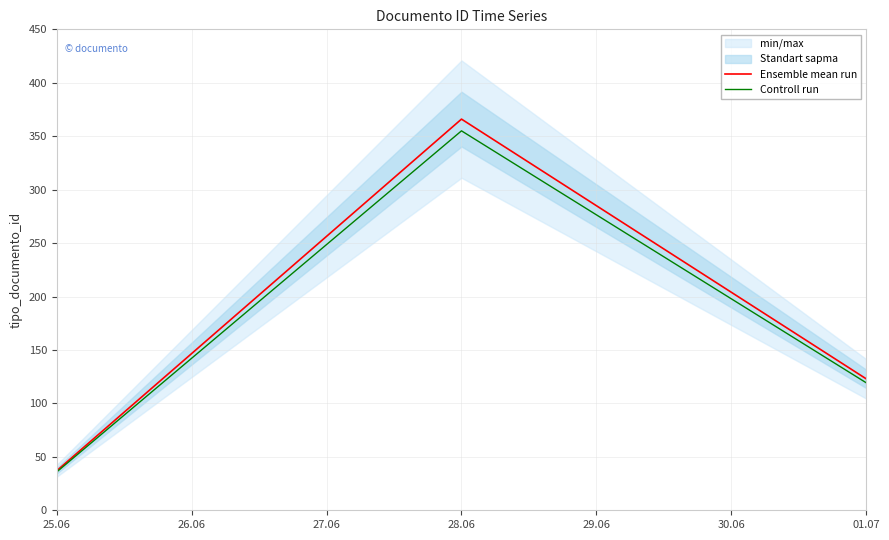

What position from the right is 27.06?

5